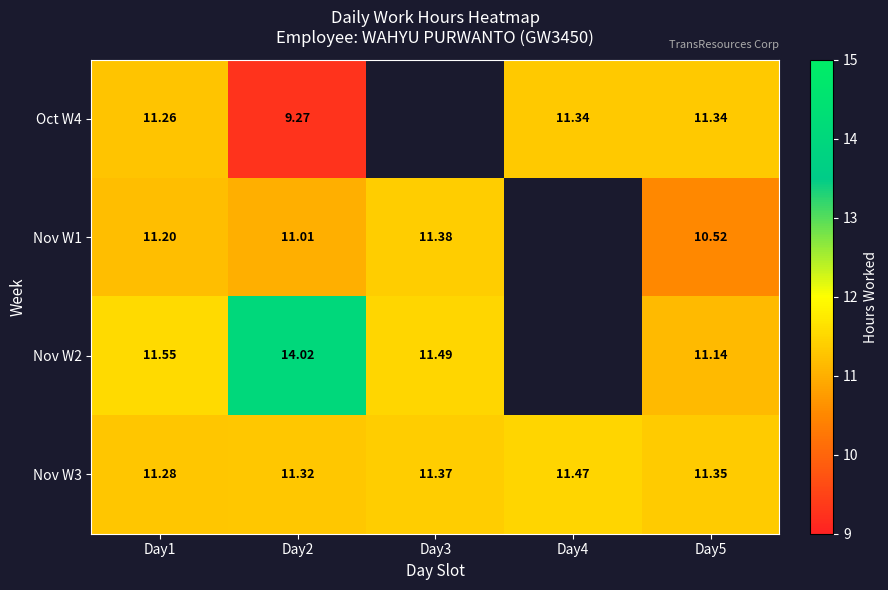

Which series changed the most between Day3 and Day4?

Nov W3